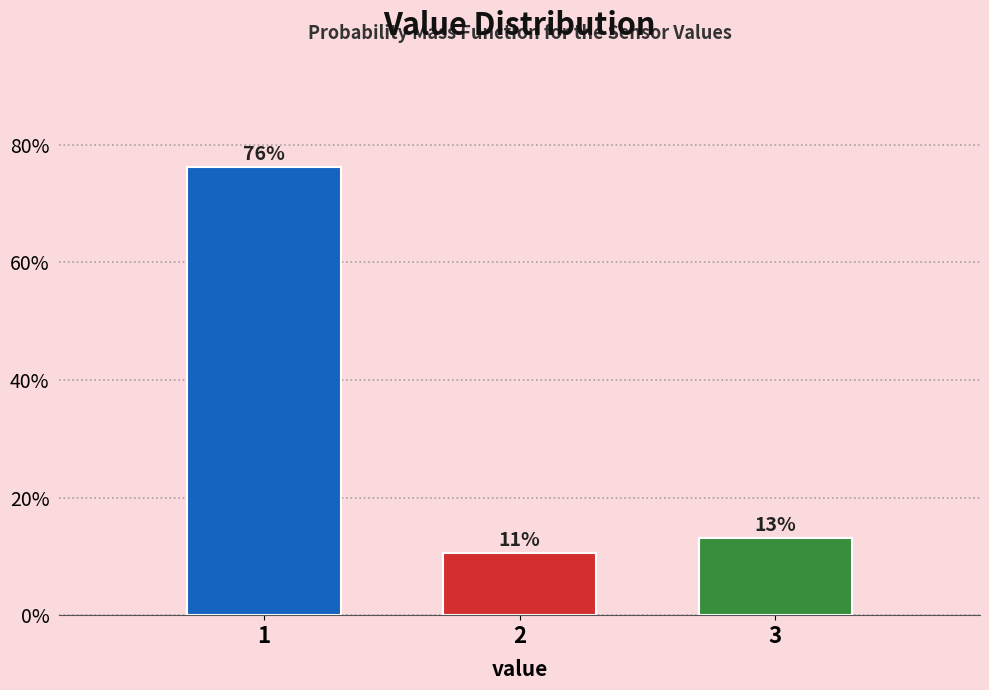

Does the chart contain any negative values?

No